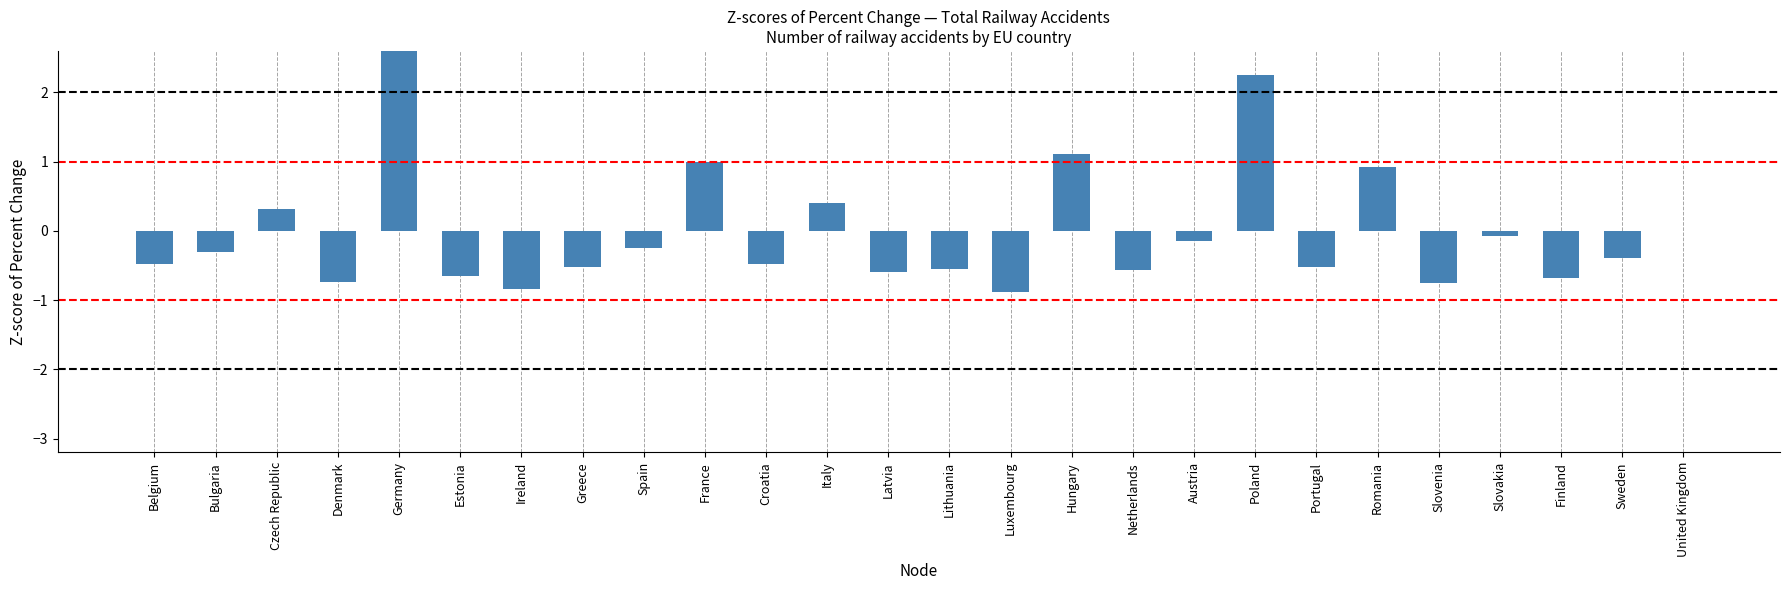

How many data points does each series have?

26